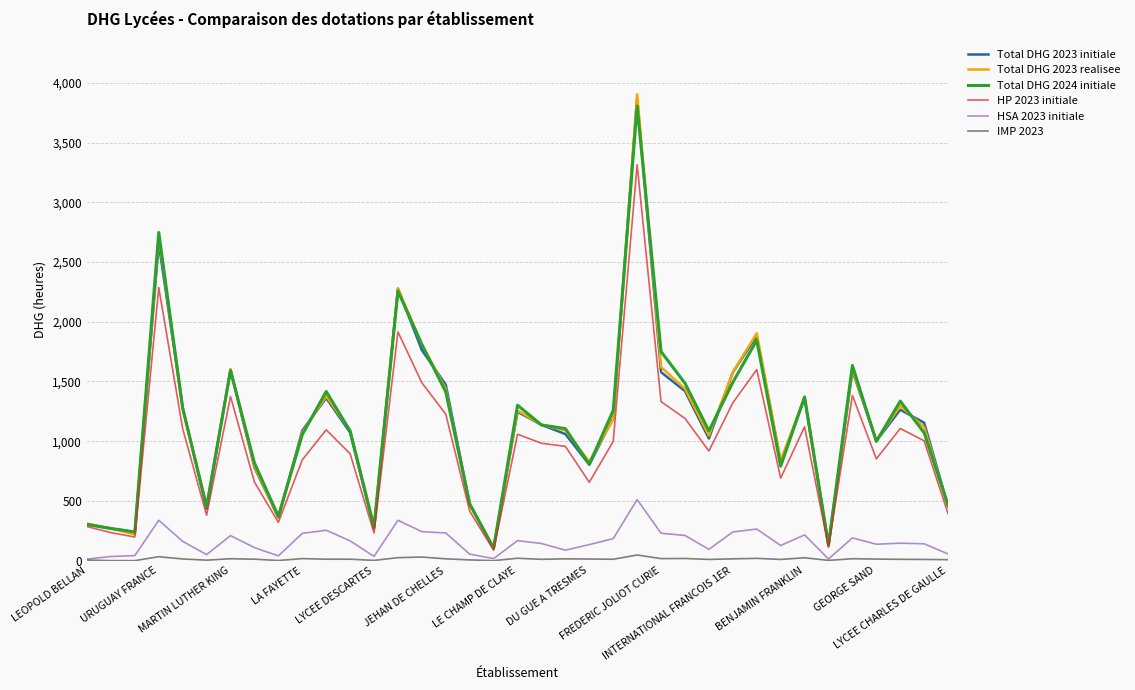

Which series has the largest range (max minus min)?

Total DHG 2023 realisee